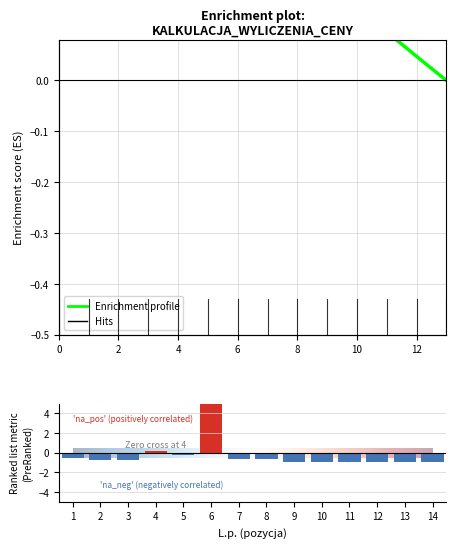

Are the bars horizontal?

No